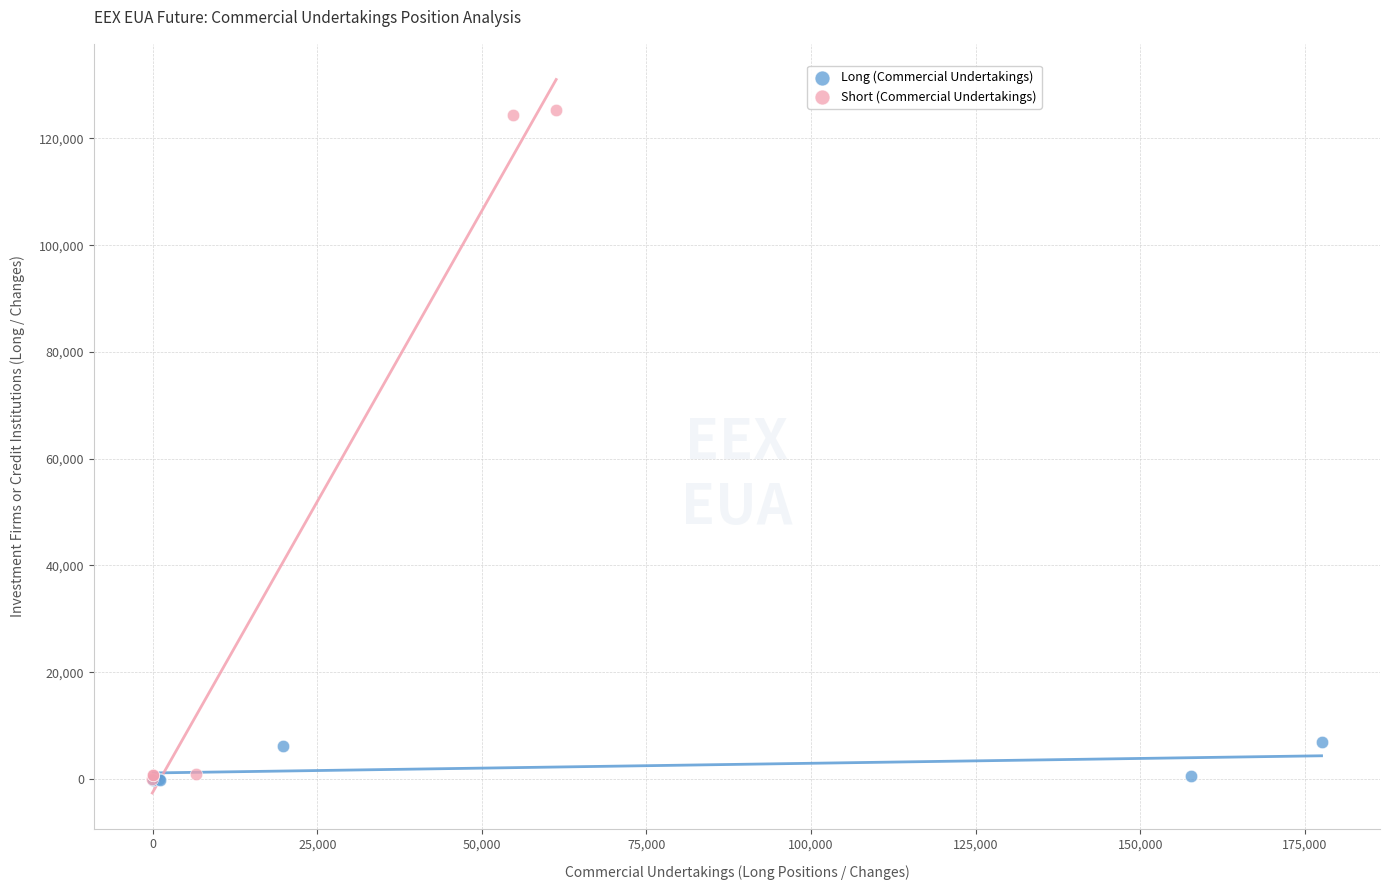

Which series contains the highest Y value?

Short (Commercial Undertakings)